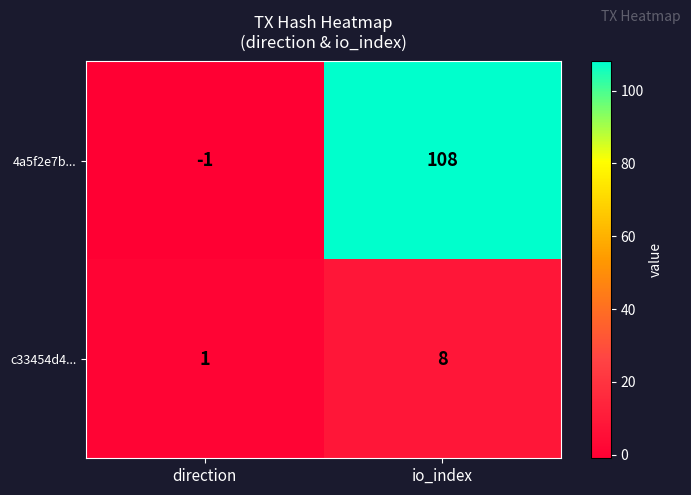

Is the value of 4a5f2e7b... at io_index greater than the value of c33454d4... at io_index?

Yes